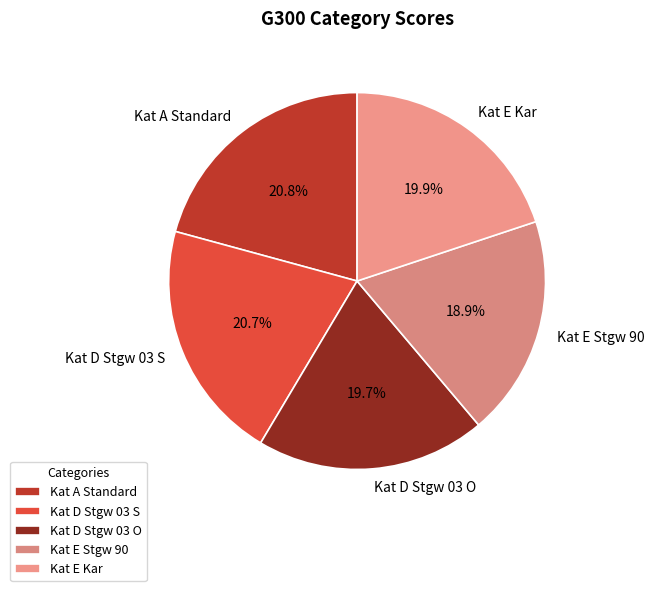

Is there a majority slice in this chart?

No